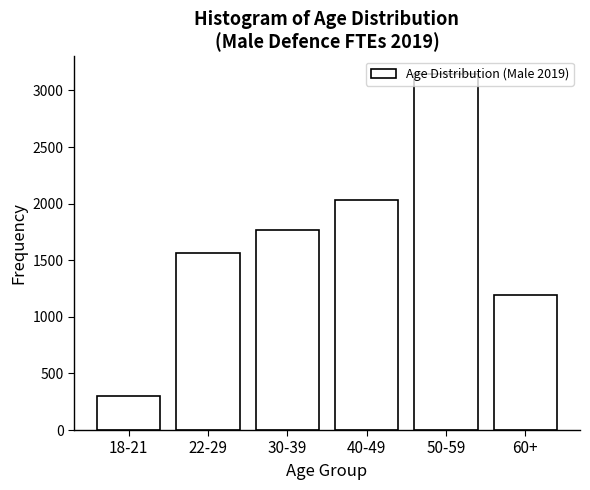

What is the change in value from 18-21 to 60+?

+889